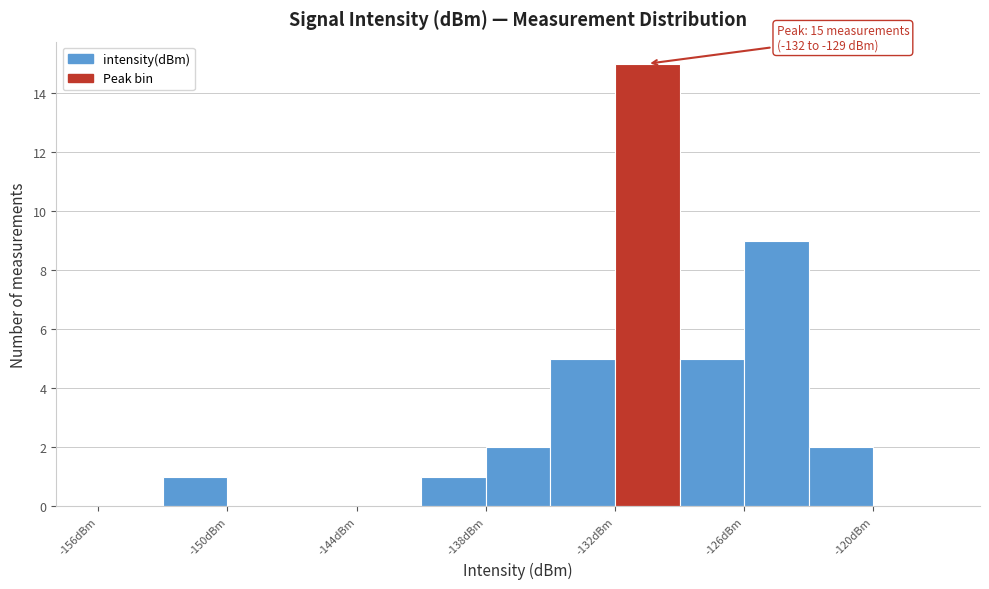

Around what value on the x-axis is the tallest bar? Give the approximate position of its centre, as read against the axis.

-130